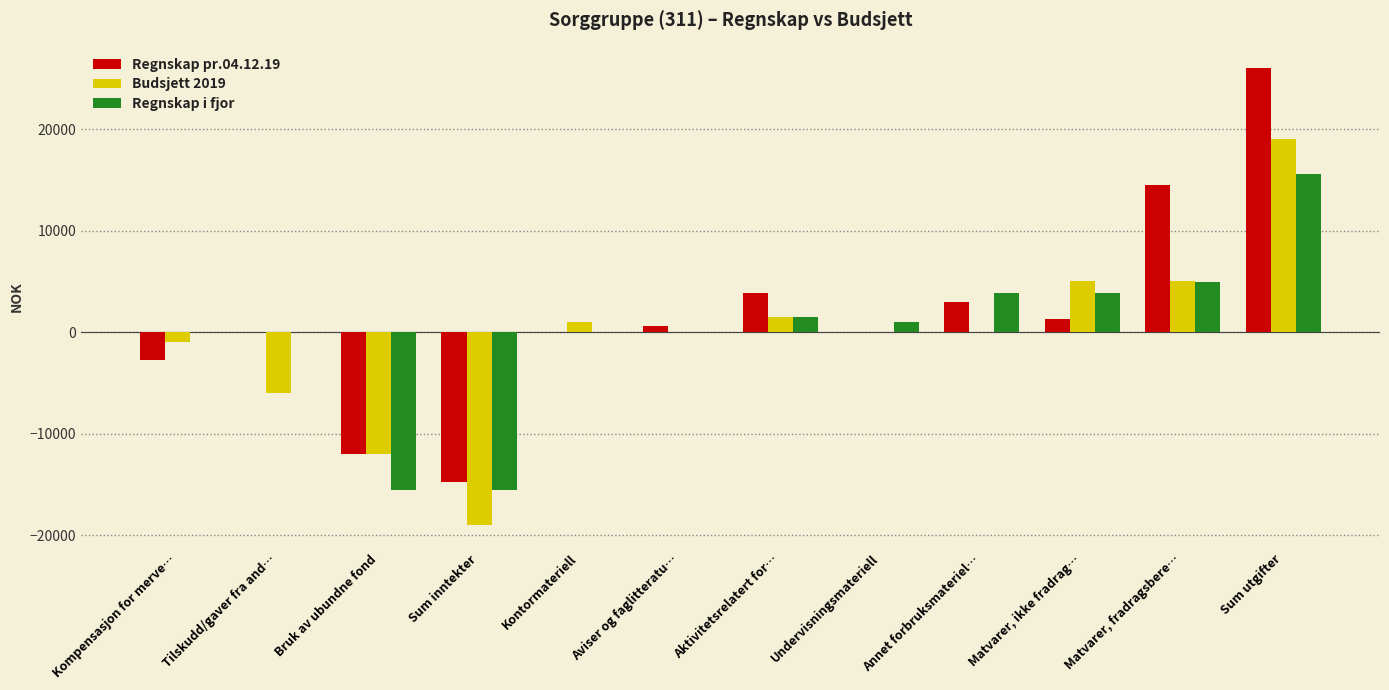

At which category is the sum across all series the highest?

Sum utgifter